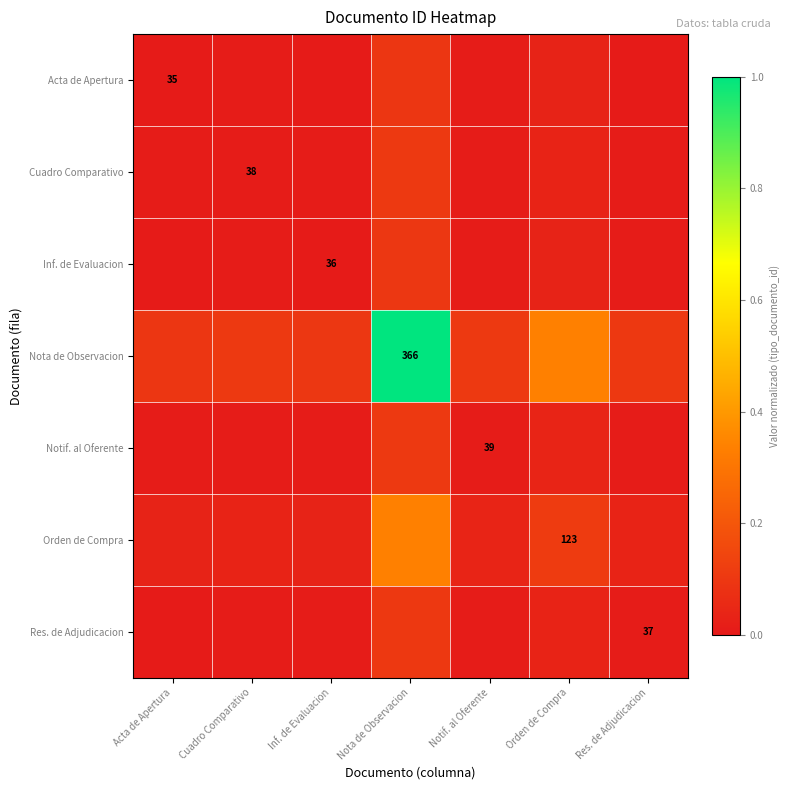

What is the total value across all series at Acta de Apertura?

0.2